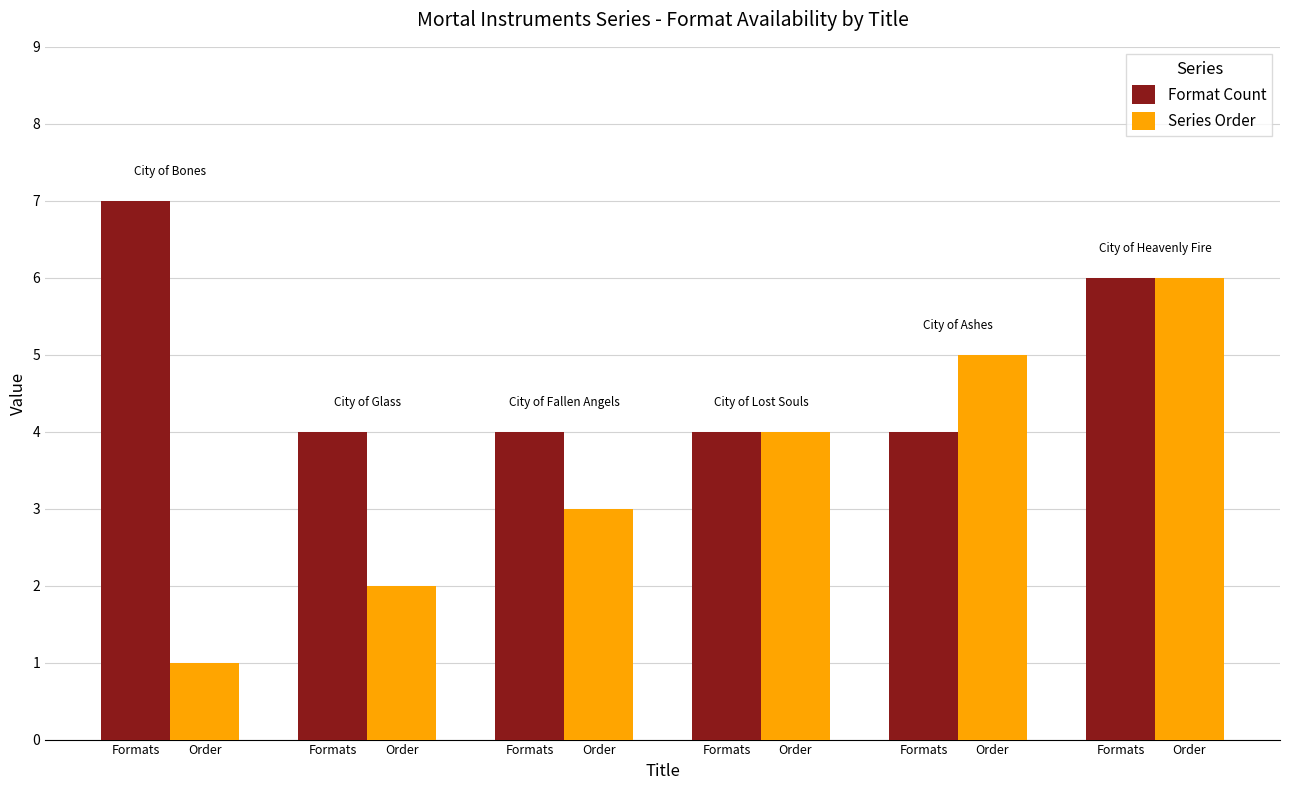

What is the highest value of the Series Order series?

6